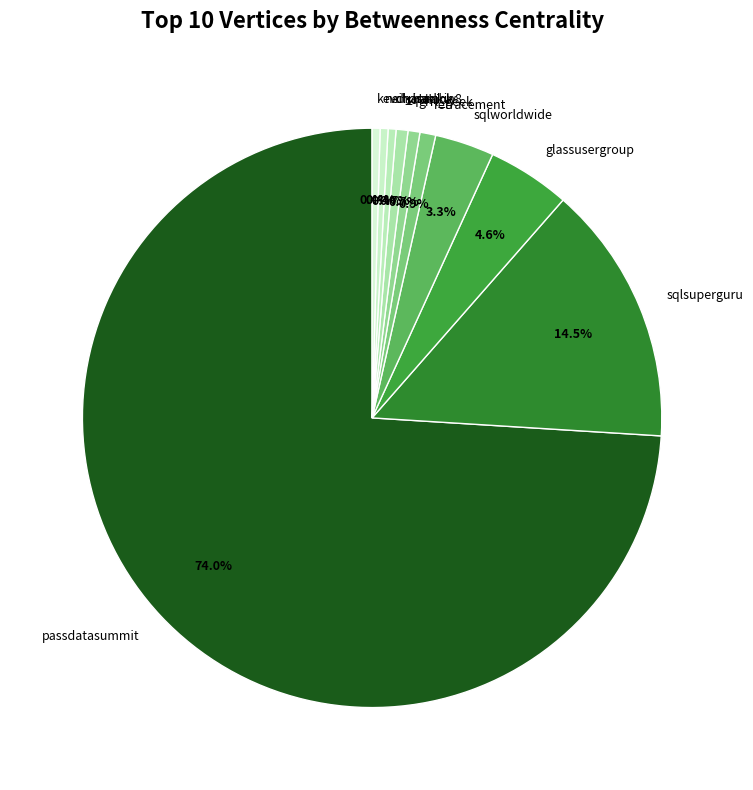

Is there a majority slice in this chart?

Yes